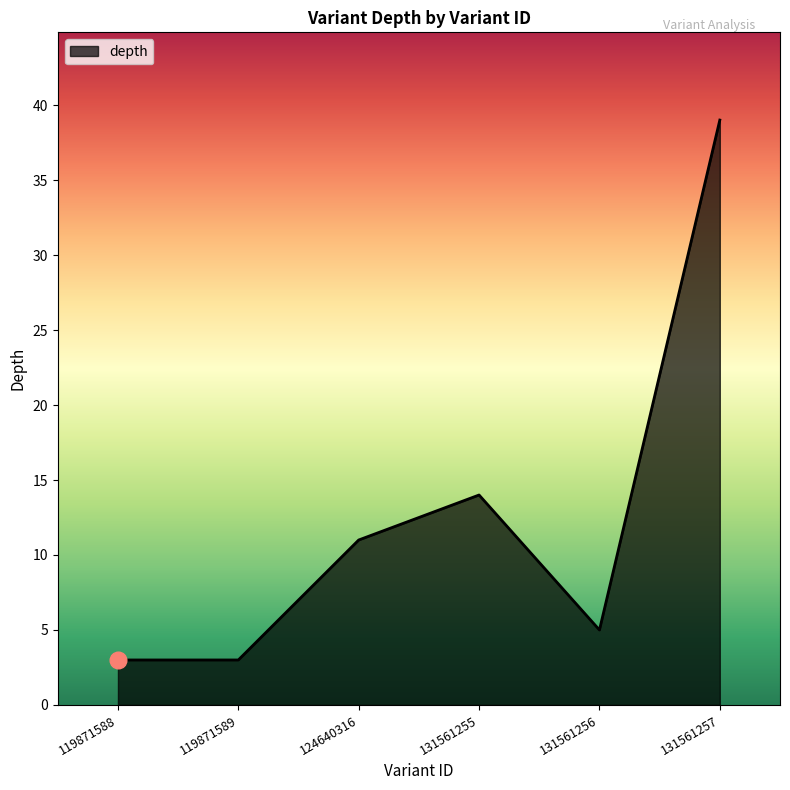

What is the sum of all values?

75